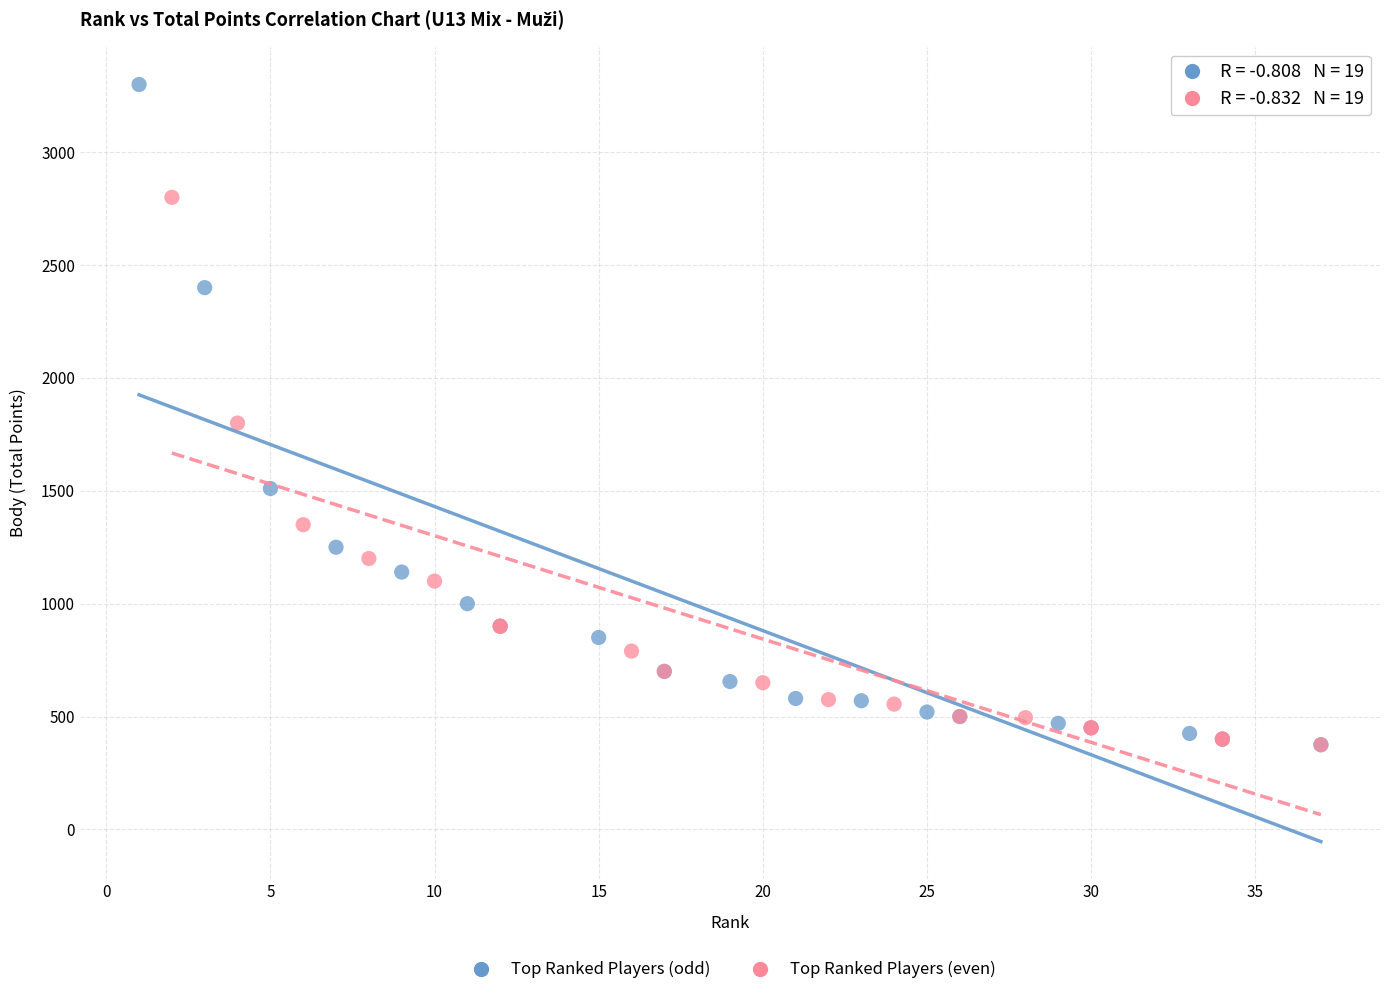

Which series reaches the maximum Y coordinate?

Top Ranked Players (odd)